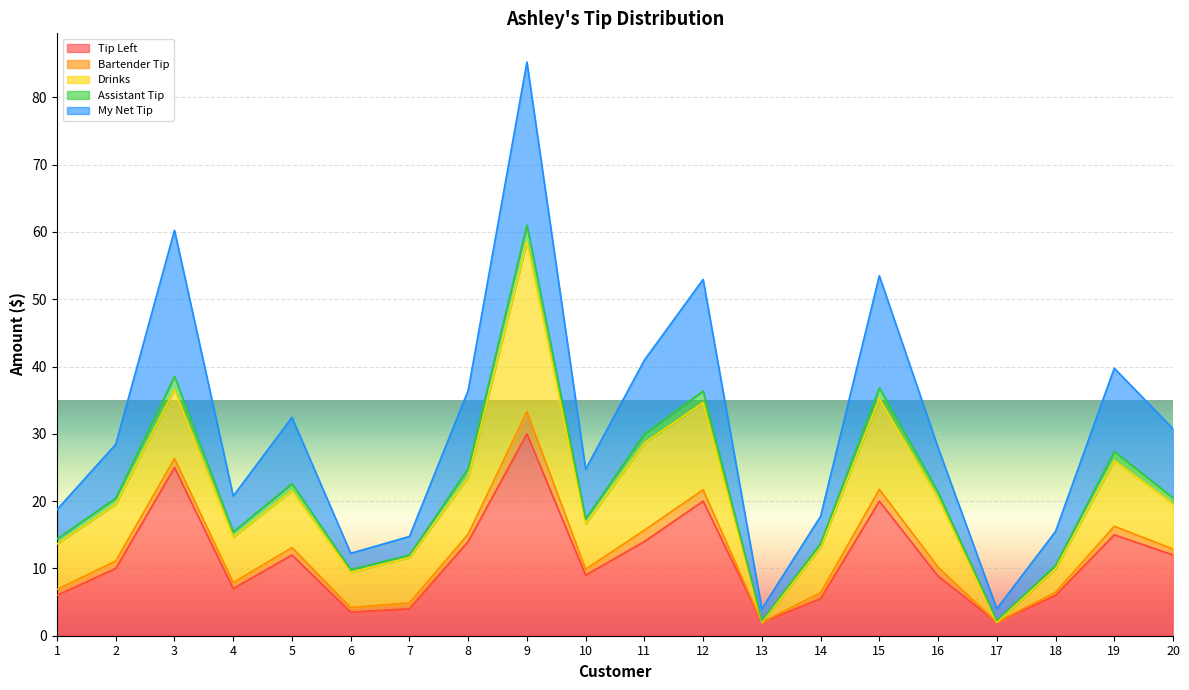

Which category has the highest value in the Tip Left series?

9